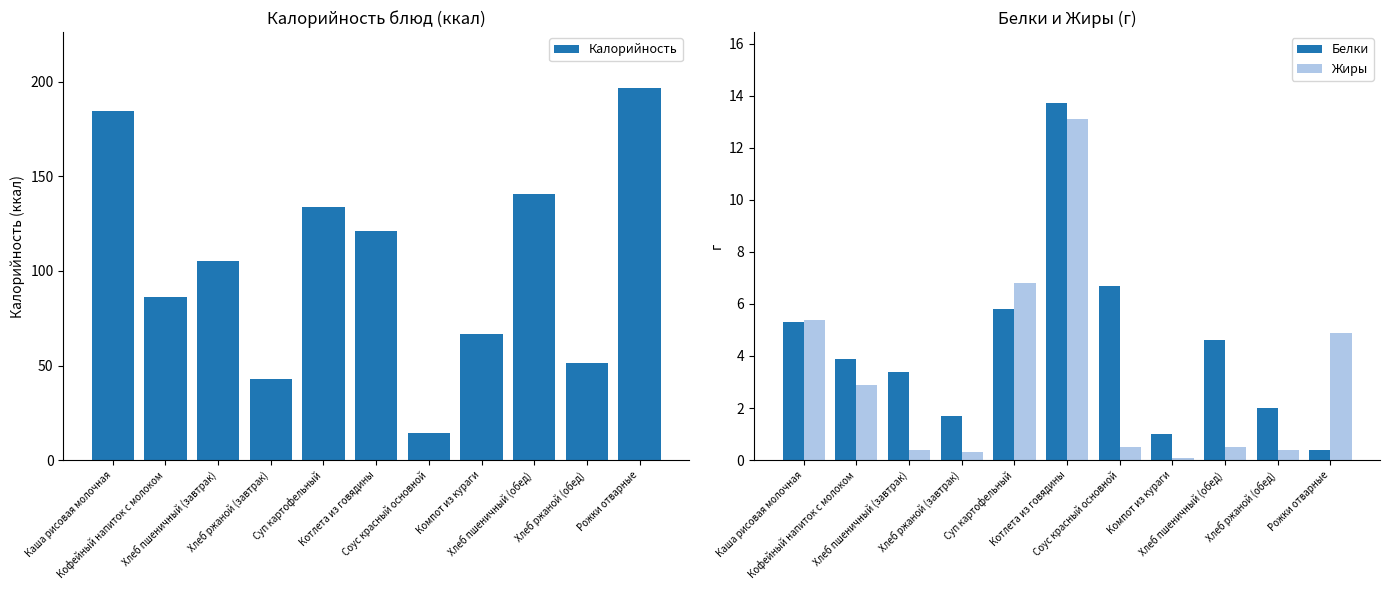

What is the label of the 10th bar from the right?

Кофейный напиток с молоком